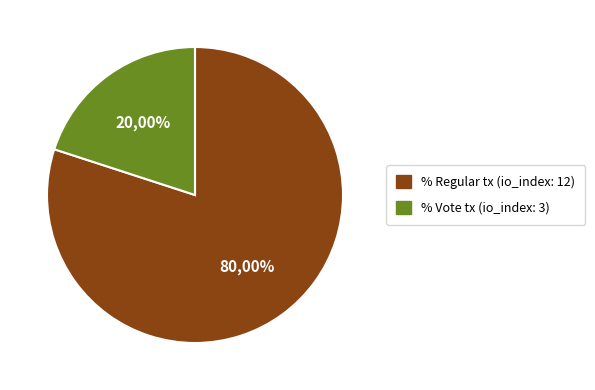

How many slices are in this pie chart?

2